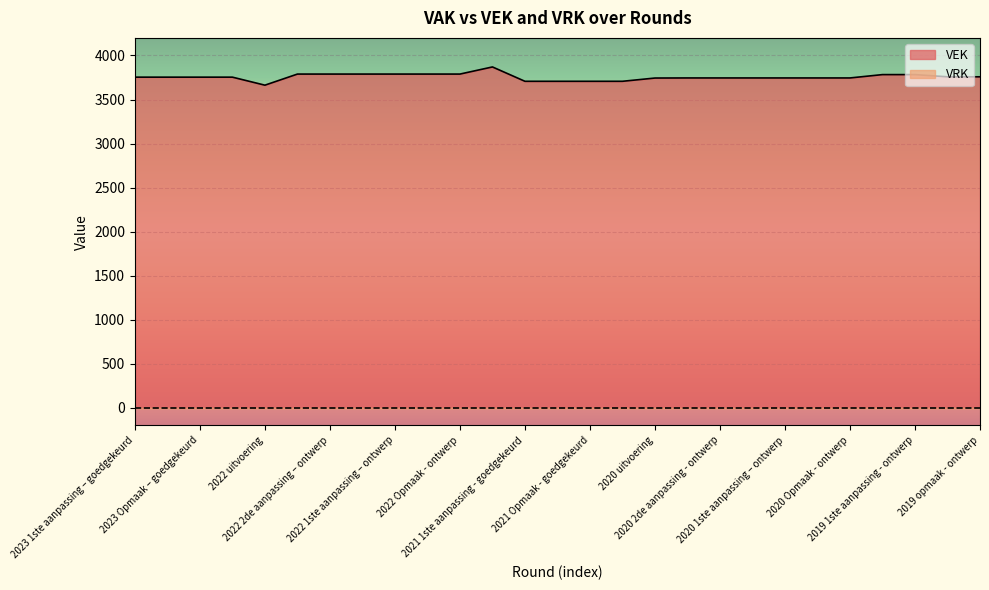

Which series has the largest total across all categories?

VEK